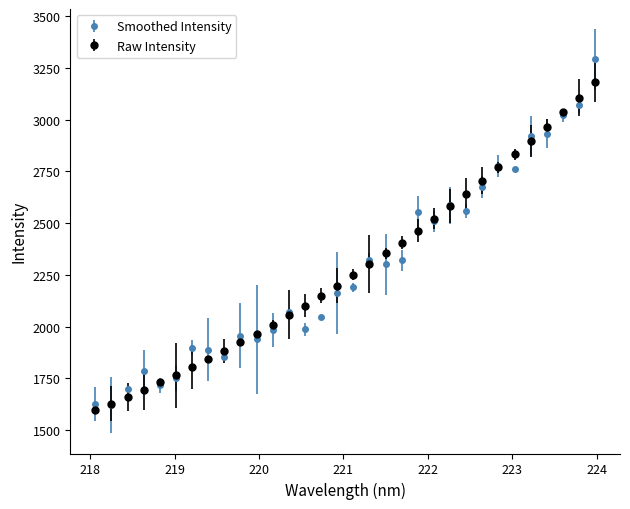

At how many categories does at least one series exceed 2229?

16